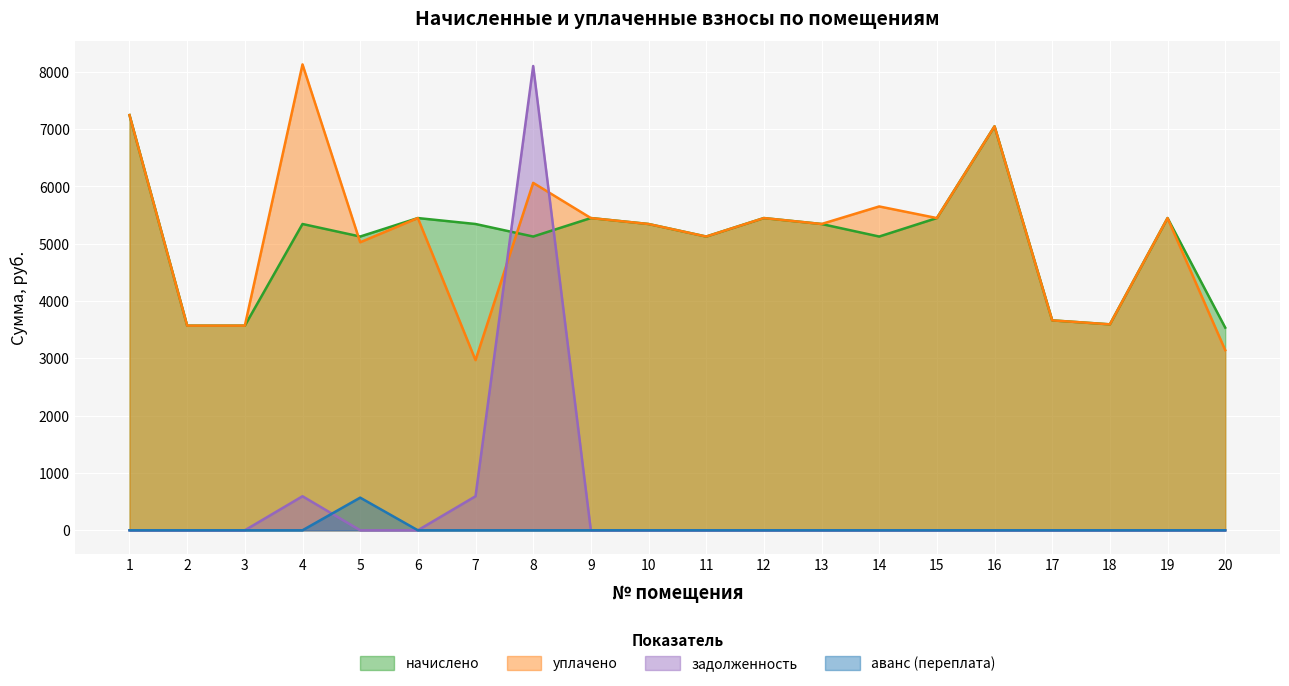

Which has a higher value, 2 or 6?

6